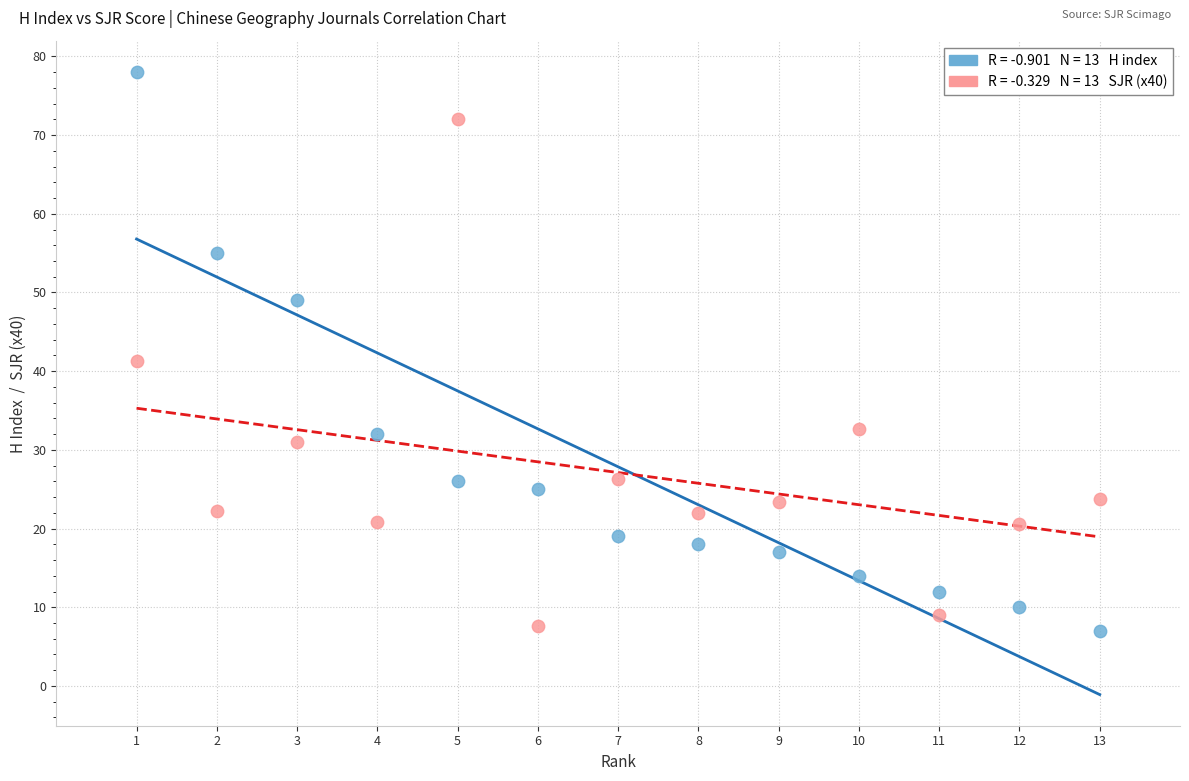

Across all data points, what is the range of X values (max minus min)?

12.0